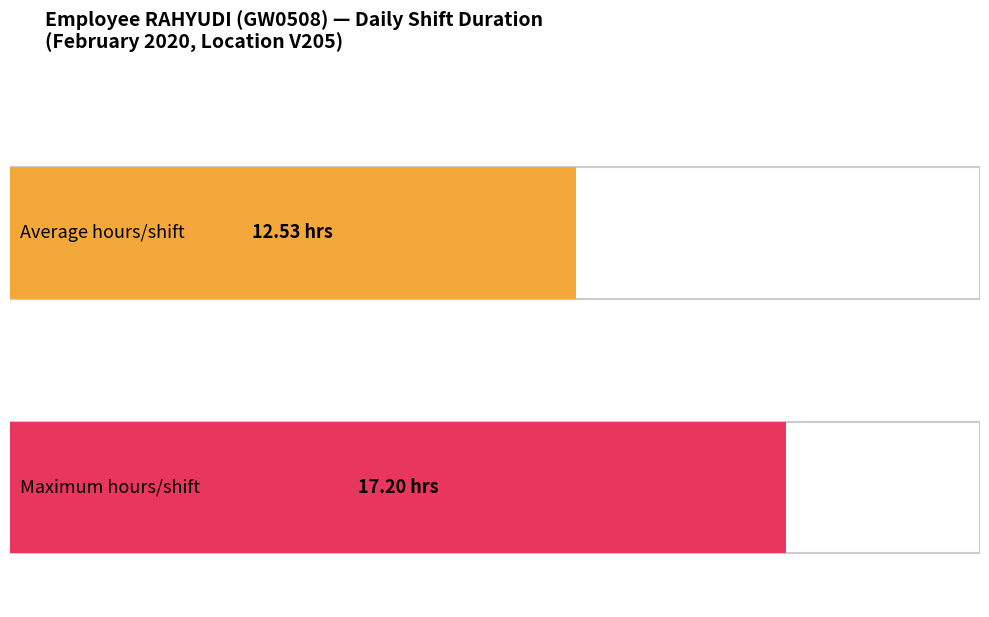

Count the number of data series in this chart.

2